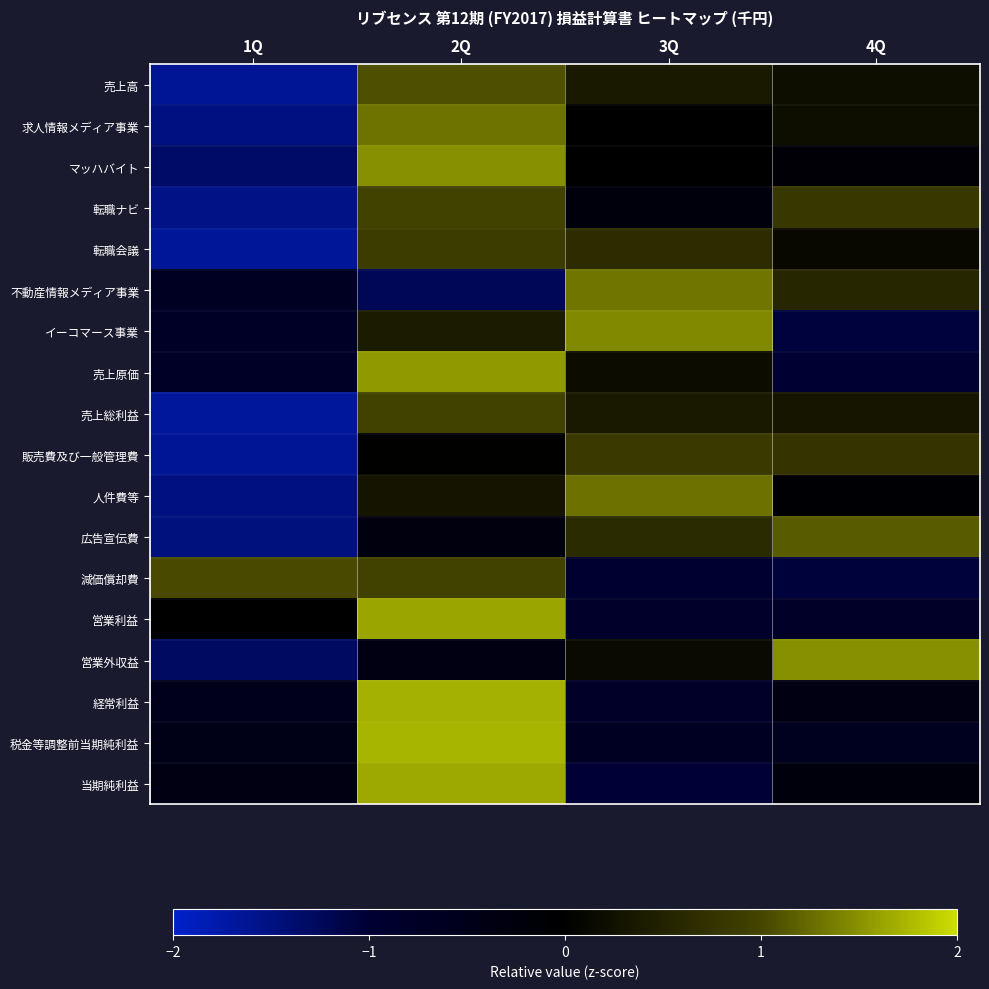

List the series in order of their peak value, highest first.

税金等調整前当期純利益, 経常利益, 当期純利益, 営業利益, 売上原価, 営業外収益, マッハバイト, イーコマース事業, 不動産情報メディア事業, 求人情報メディア事業, 人件費等, 広告宣伝費, 売上高, 減価償却費, 売上総利益, 転職ナビ, 転職会議, 販売費及び一般管理費